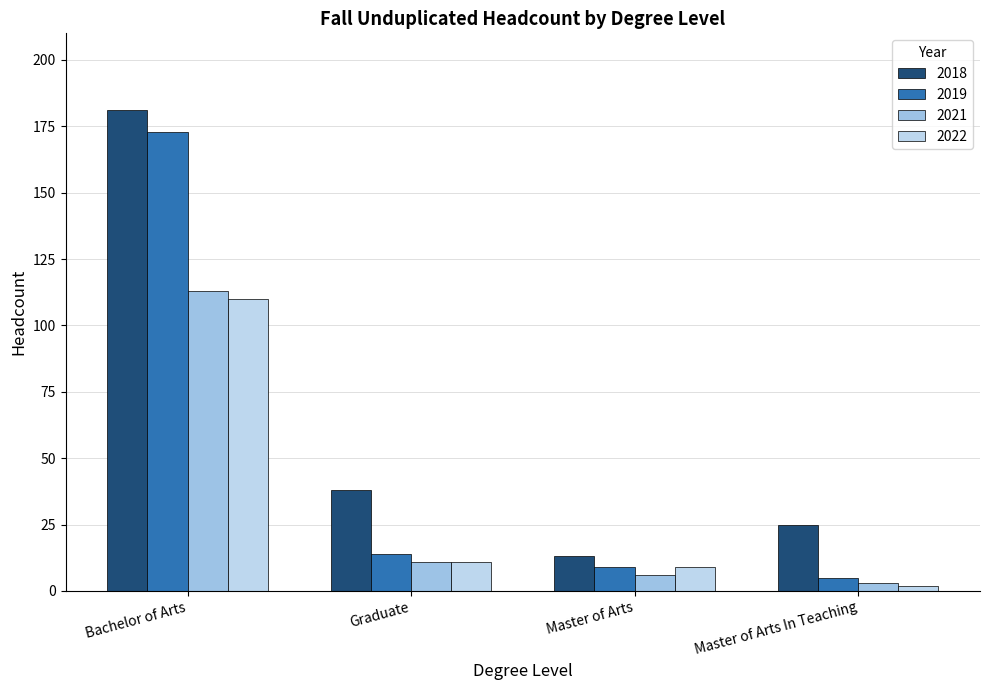

Are the bars horizontal?

No